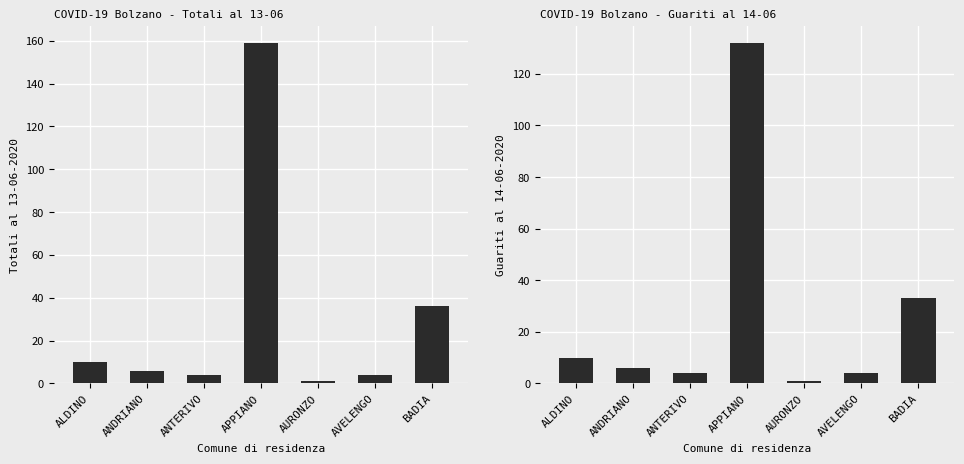

Reading left to right, list all the values displayed in this chart.

Totali al 13-06-2020: 10	6	4	159	1	4	36
Guariti al 14-06-2020: 10	6	4	132	1	4	33